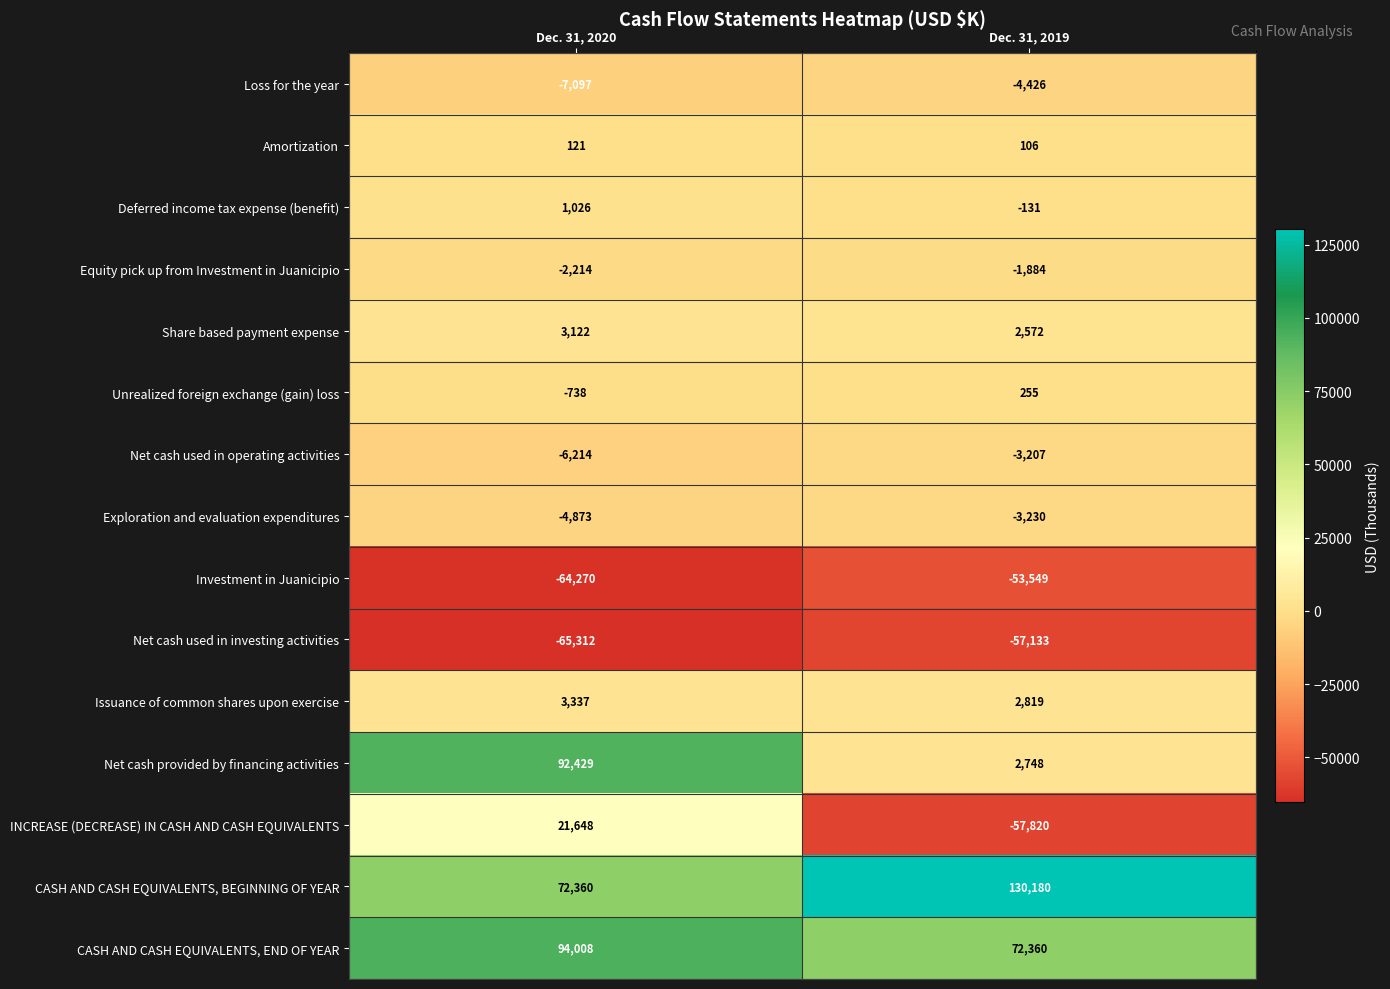

How many series are shown in this chart?

15